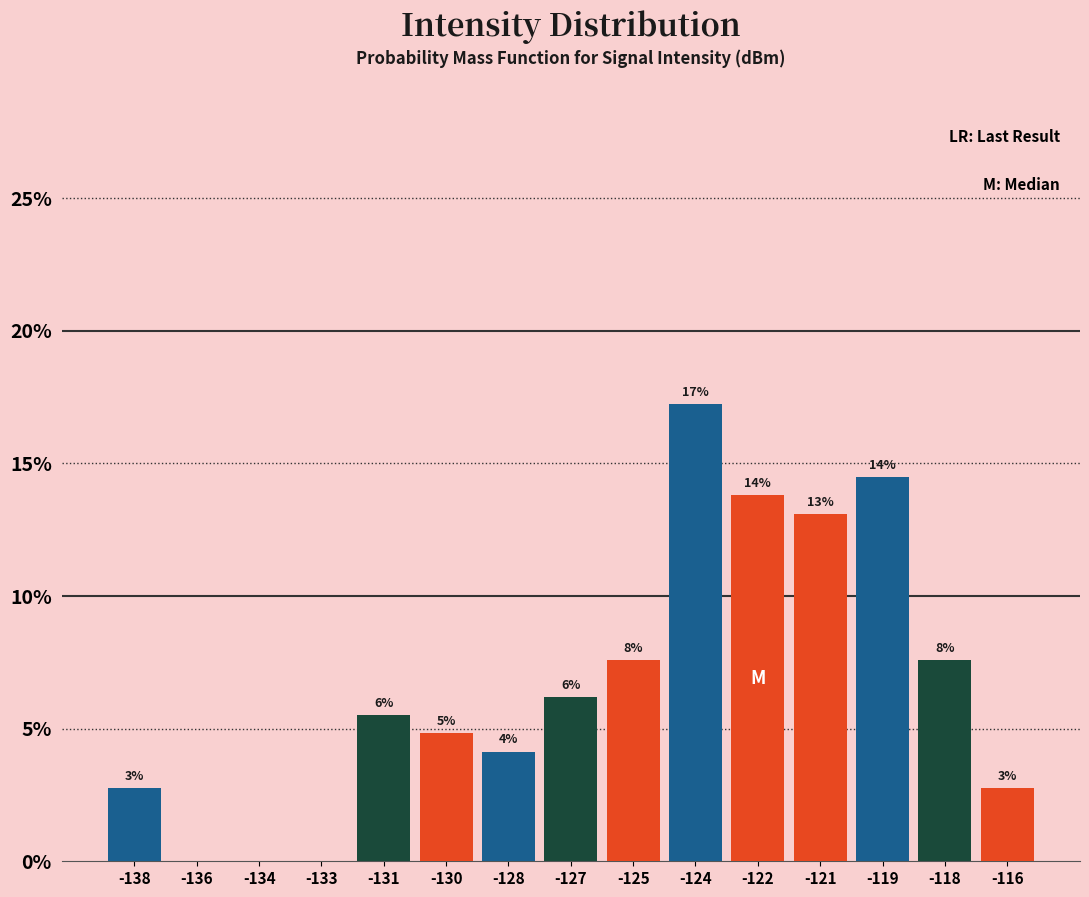

Are the bars horizontal?

No